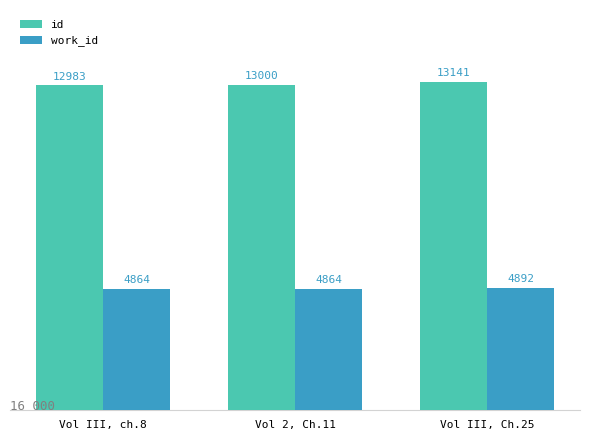

Reading right to left, list all the values displayed in this chart.

id: Vol III, Ch.25=13141	Vol 2, Ch.11=13000	Vol III, ch.8=12983
work_id: Vol III, Ch.25=4892	Vol 2, Ch.11=4864	Vol III, ch.8=4864